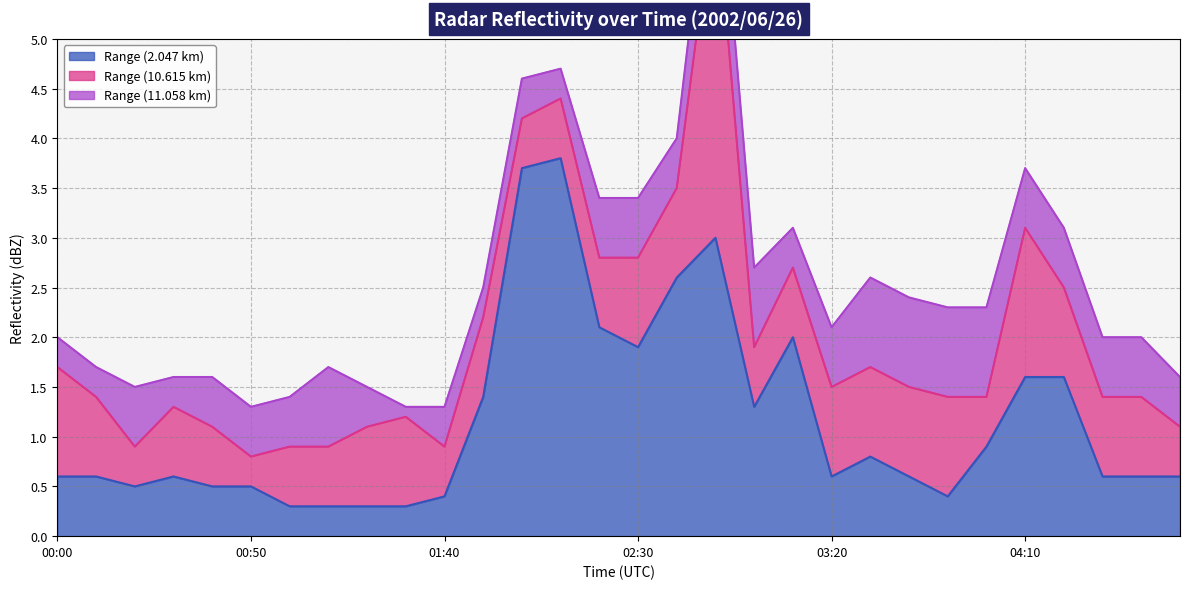

What is the label of the 2nd point from the right?

04:40